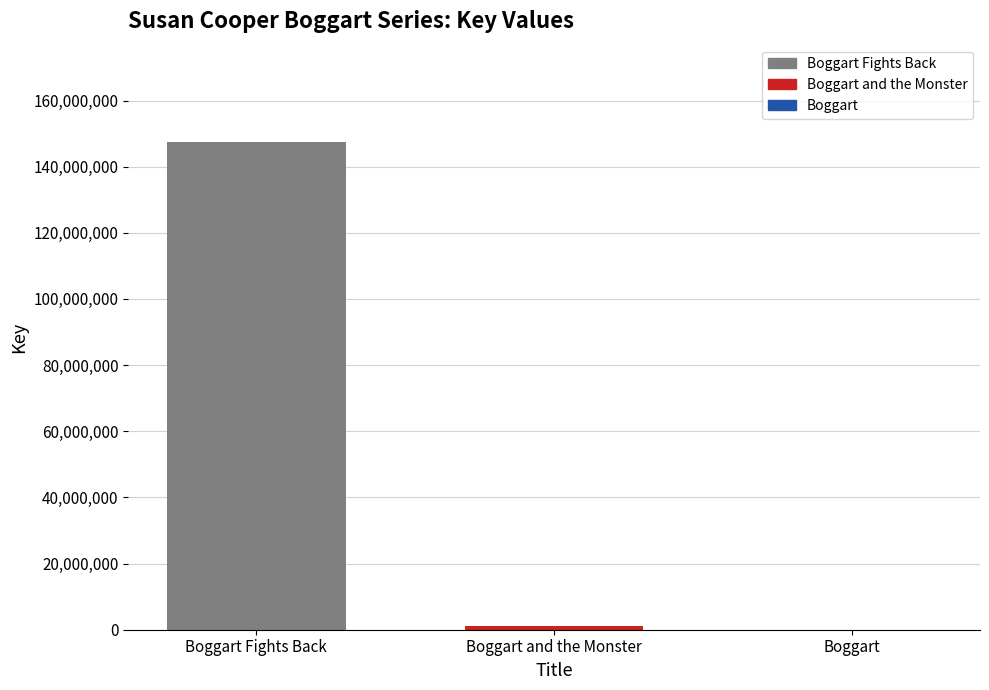

Which has a higher value, Boggart and the Monster or Boggart Fights Back?

Boggart Fights Back